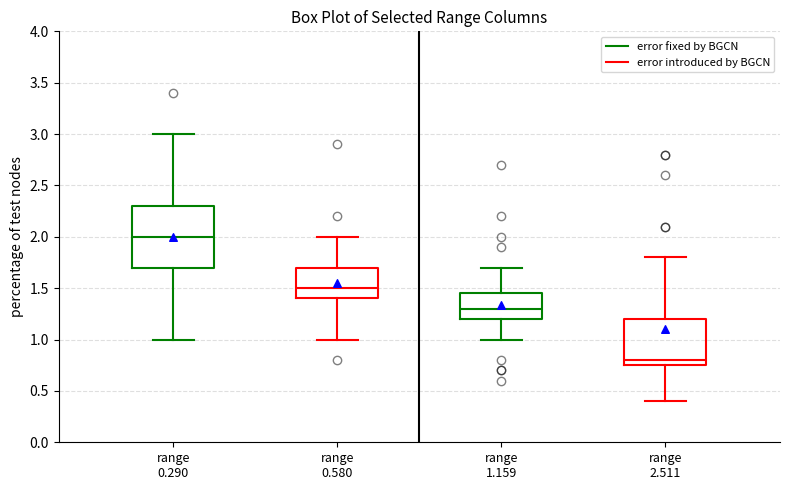

Comparing the boxes themselves (not the whiskers), which one is the tallest?

range 0.290